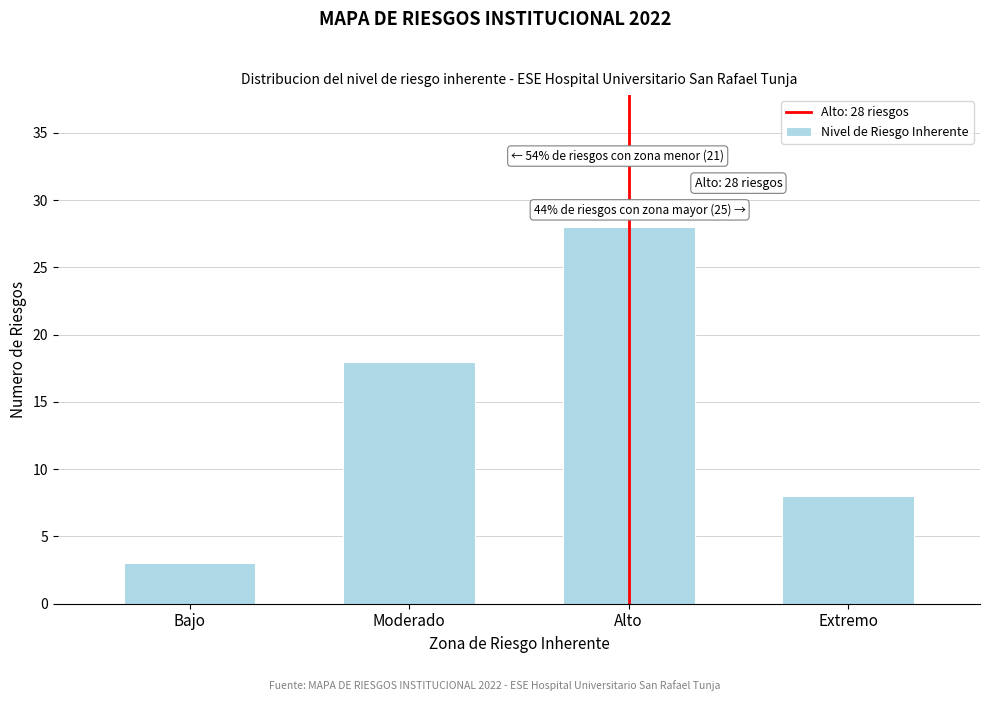

Reading left to right, extract all data points from this chart.

3	18	28	8